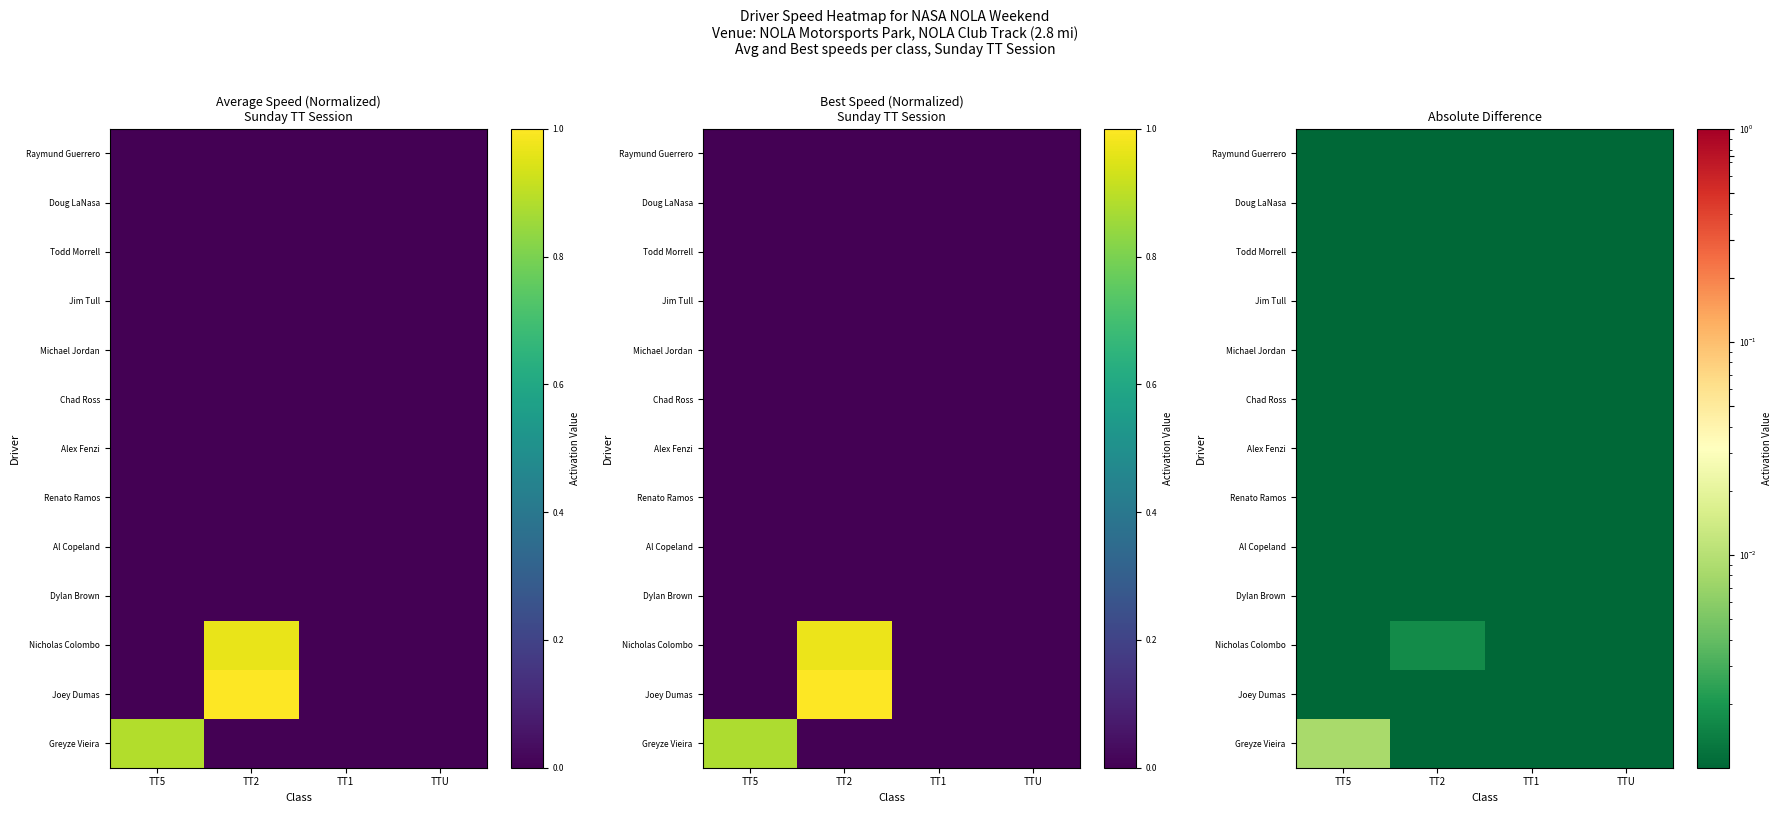

At which category is the sum across all series the highest?

TT5